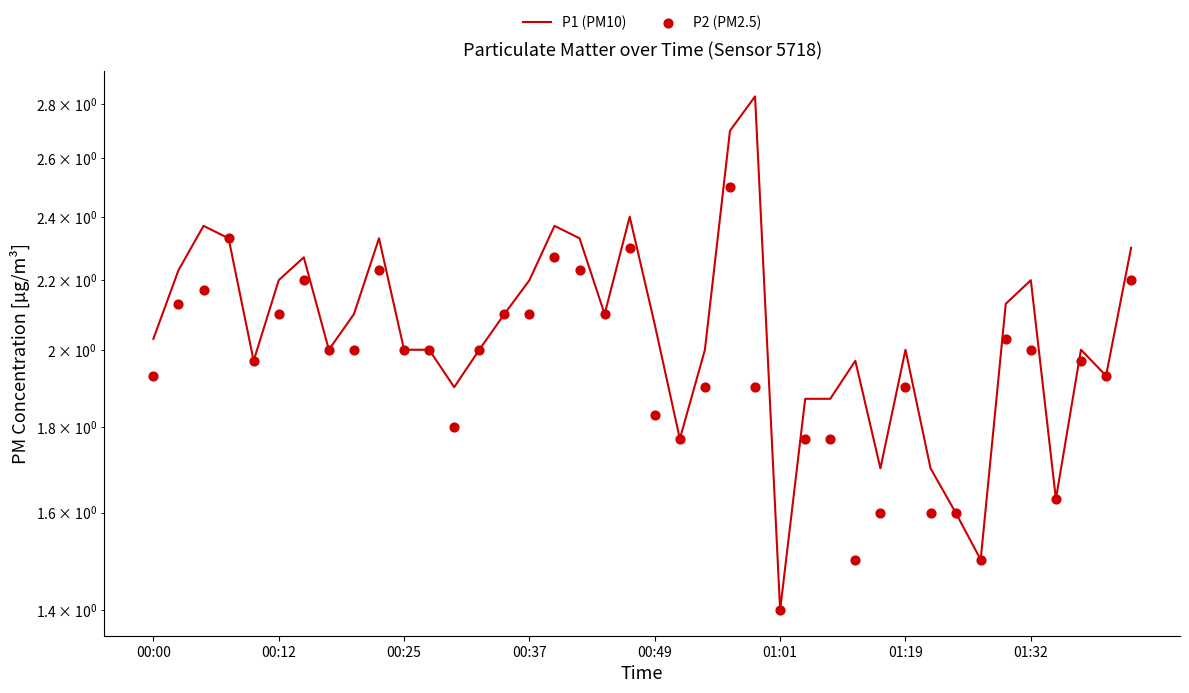

Which series has the largest Y range (max minus min)?

P1 (PM10)